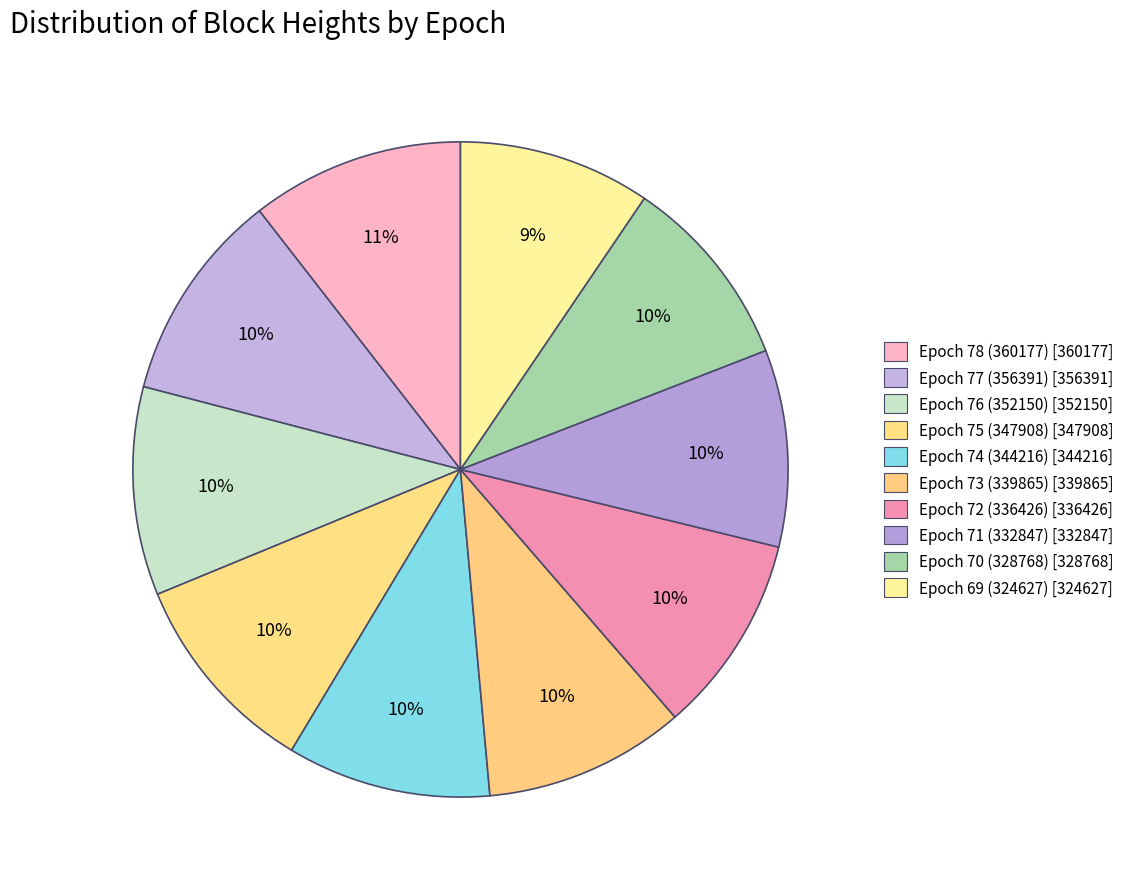

How many slices are in this pie chart?

10